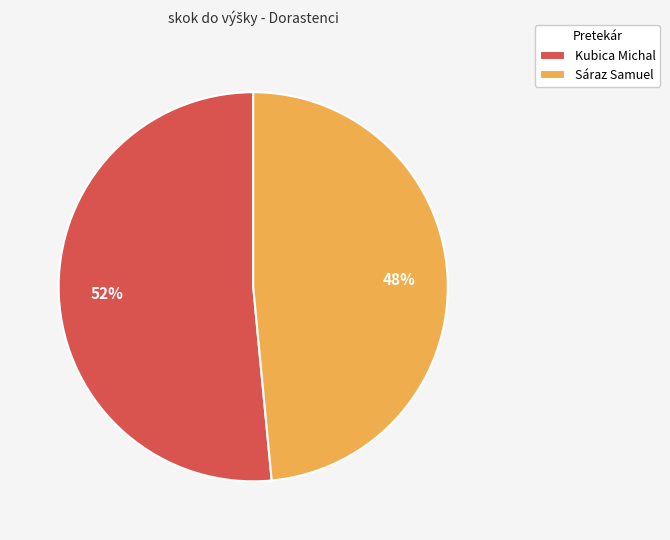

Is it true that Sáraz Samuel is 48% of the pie?

True